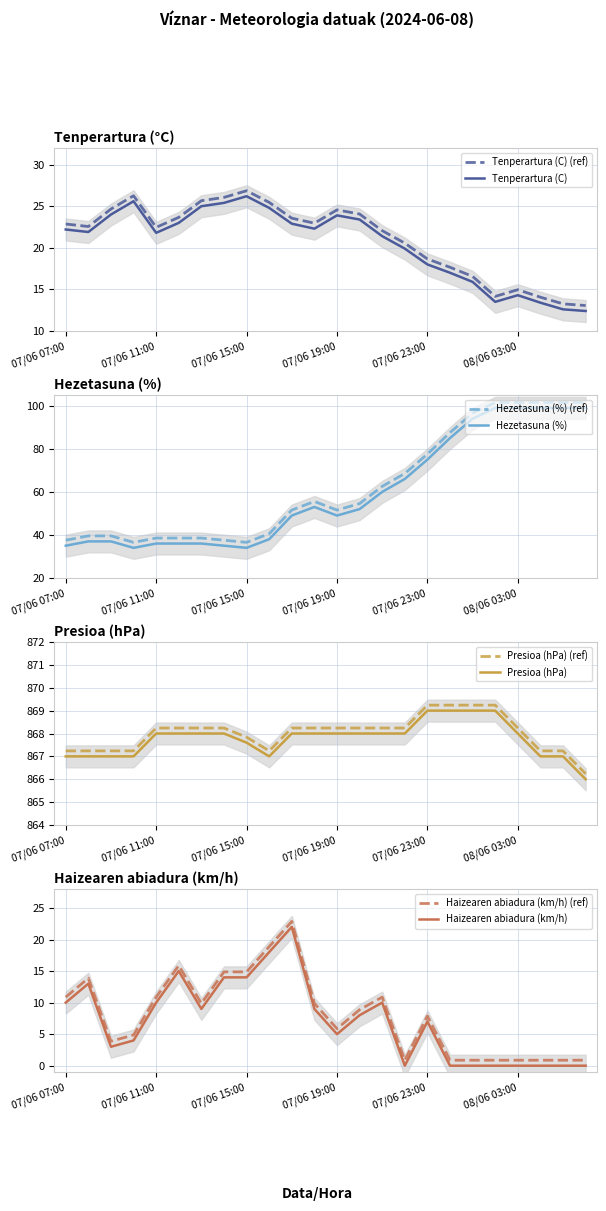

True or false: Tenperartura (C) has more than 2 points higher than both neighbors.

True